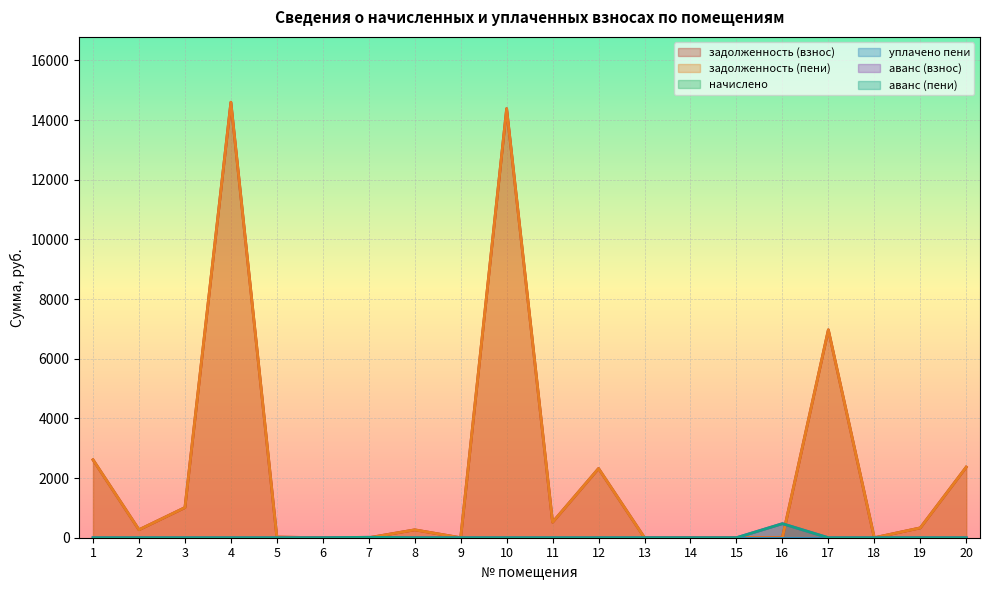

Where is the first local minimum for аванс (взнос)?

8